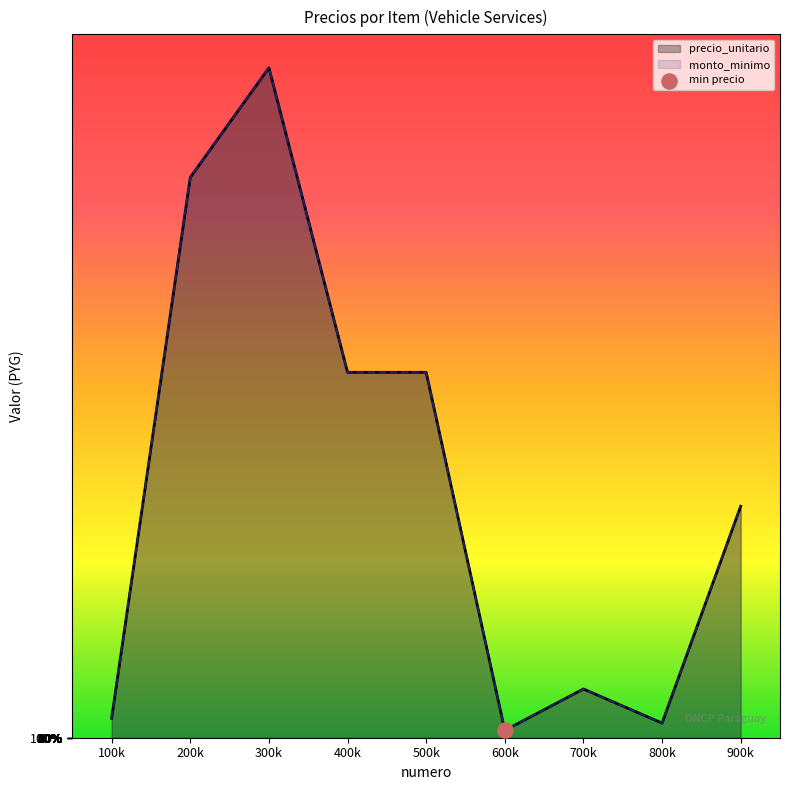

Which series has the largest Y range (max minus min)?

precio_unitario